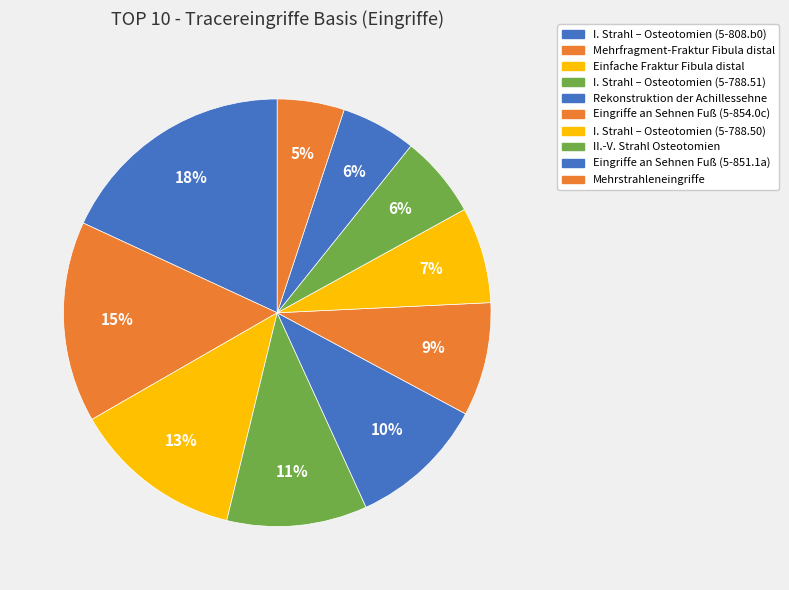

To the nearest percent, what percentage of the pie is I. Strahl – Osteotomien (5-788.51)?

11%